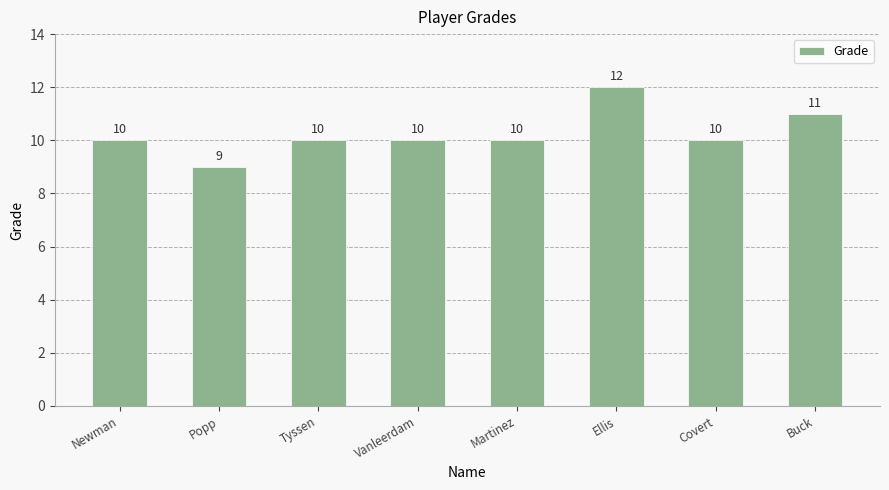

What position from the left is Tyssen?

3